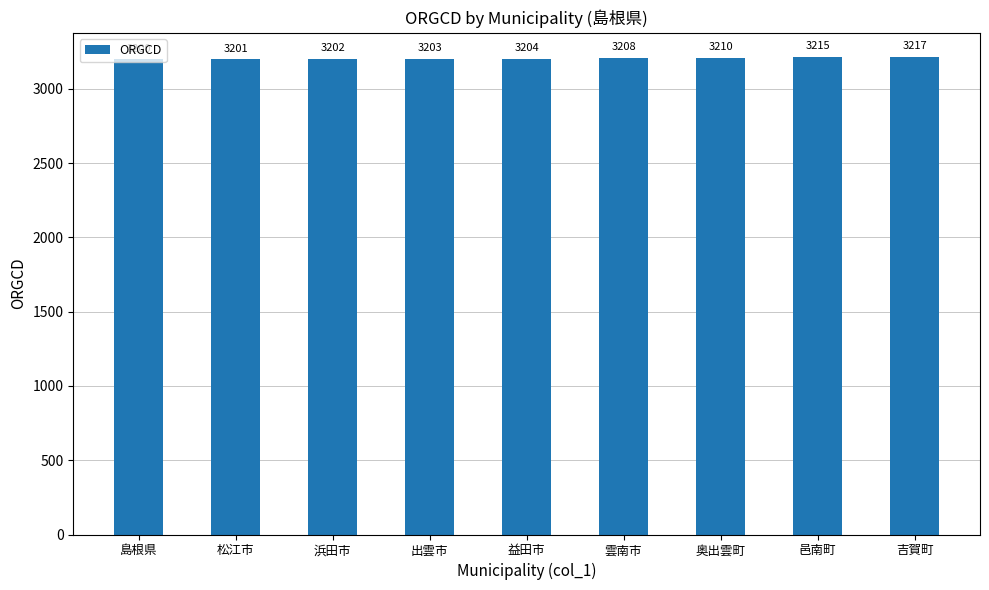

How many distinct data groups are displayed?

1